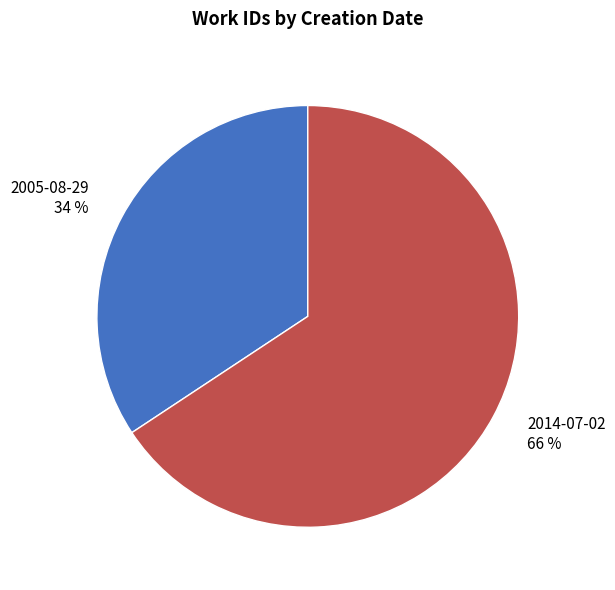

Rank the categories by value from lowest to highest.

2005-08-29, 2014-07-02